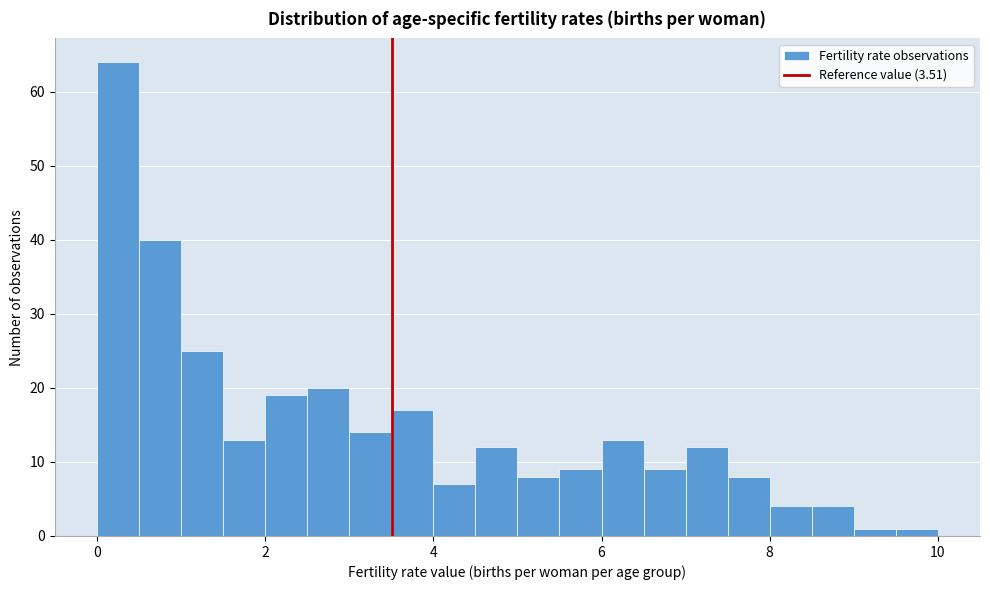

Around what value on the x-axis is the tallest bar? Give the approximate position of its centre, as read against the axis.

0.2